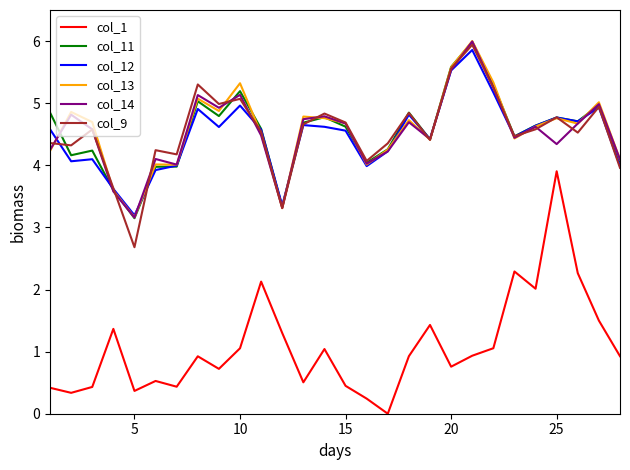

Which series ends up on top after the final intersection of col_11 and col_12?

col_11